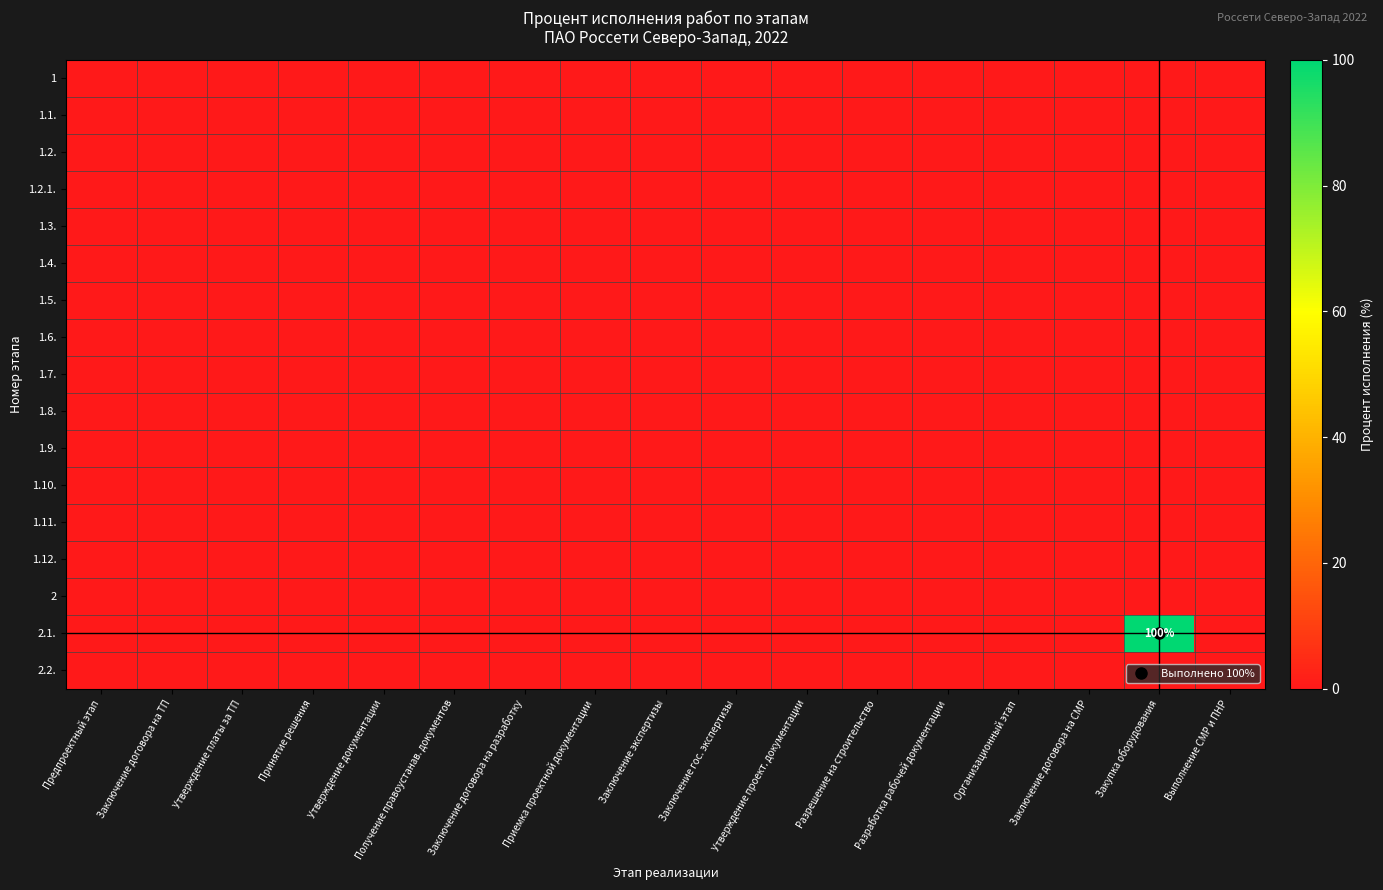

At which label does 1.10. reach its peak?

Предпроектный этап